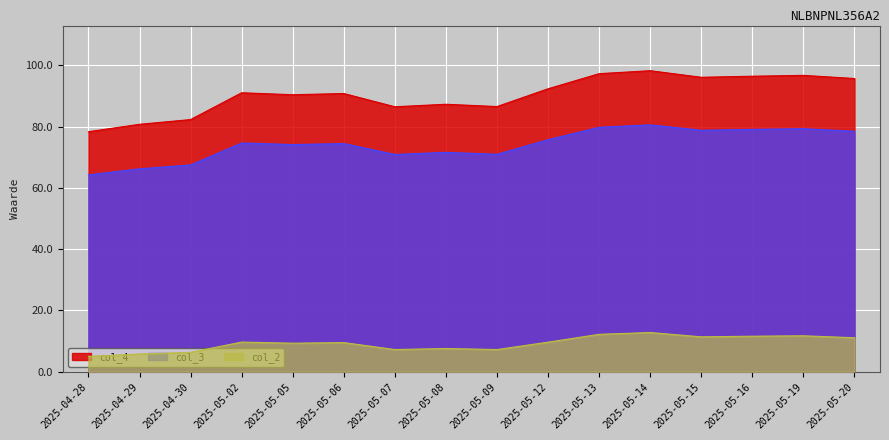

What is the greatest value displayed?

98.2